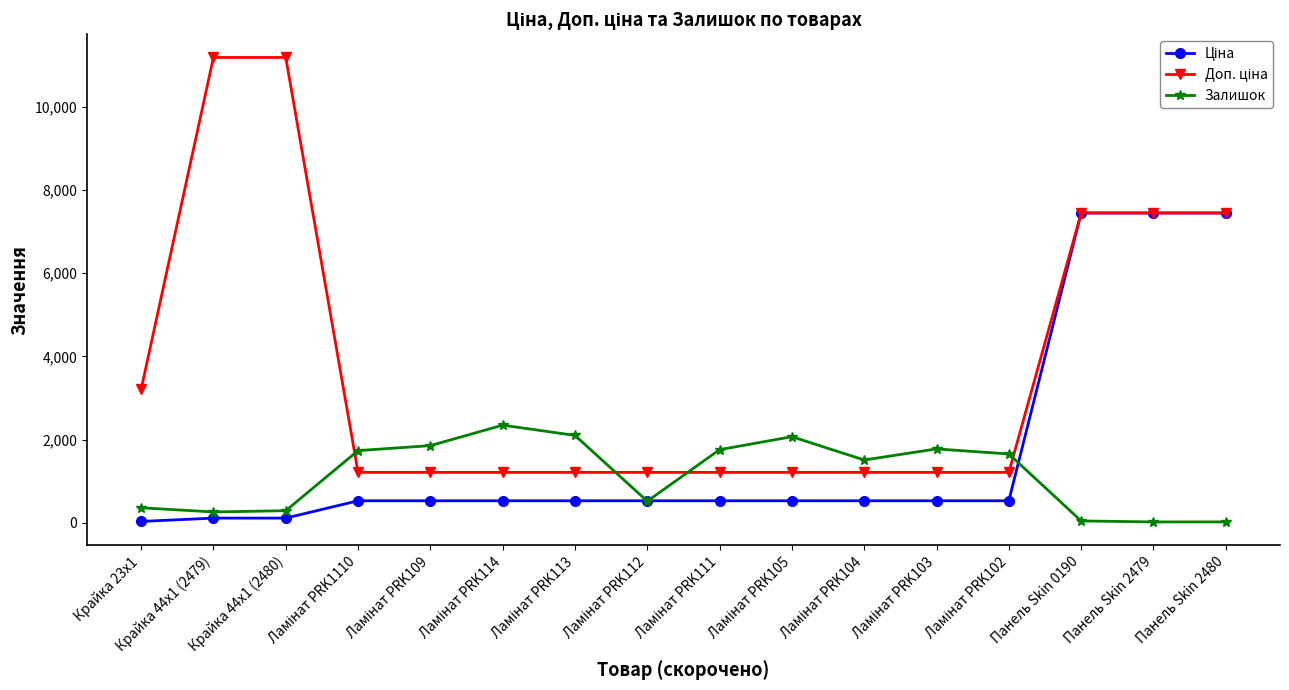

What is the greatest value displayed?

11182.0